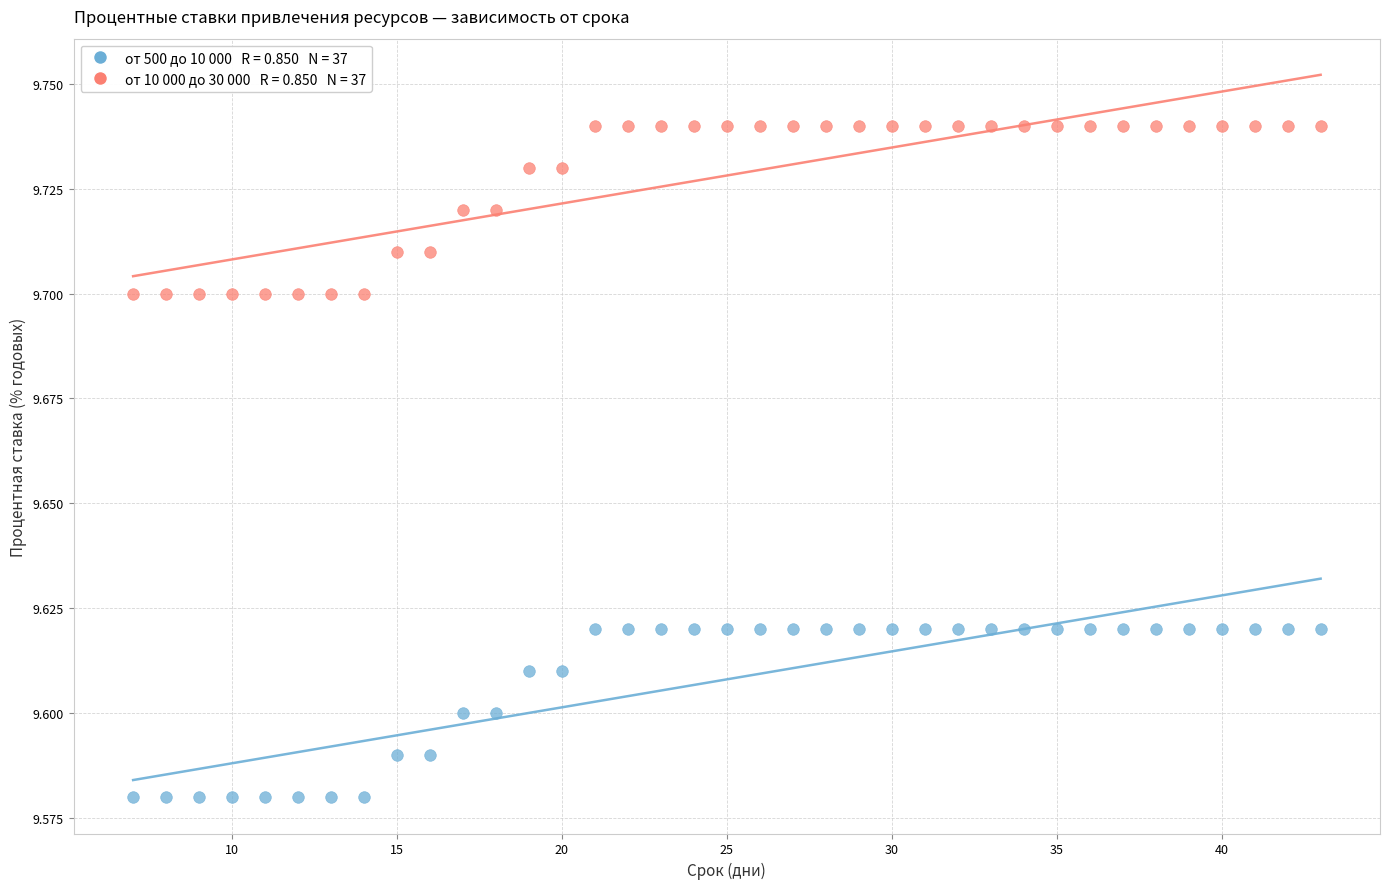

Across all data points, what is the range of X values (max minus min)?

36.0